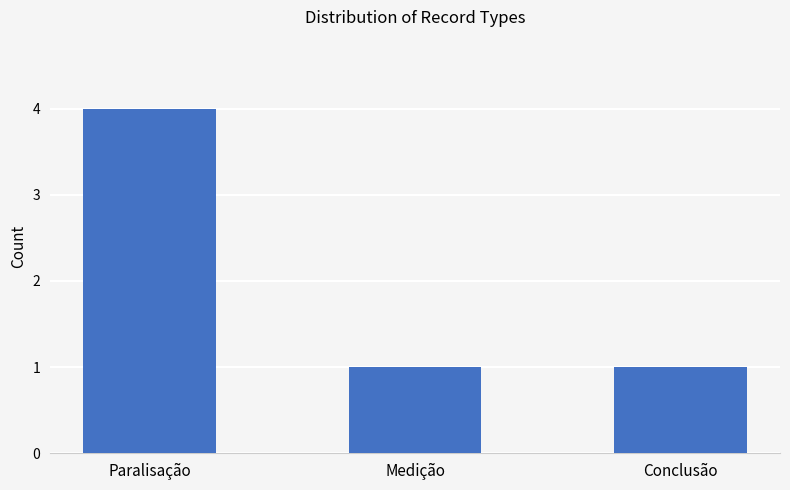

What is the ratio of the value at Paralisação to the value at Conclusão?

4.0